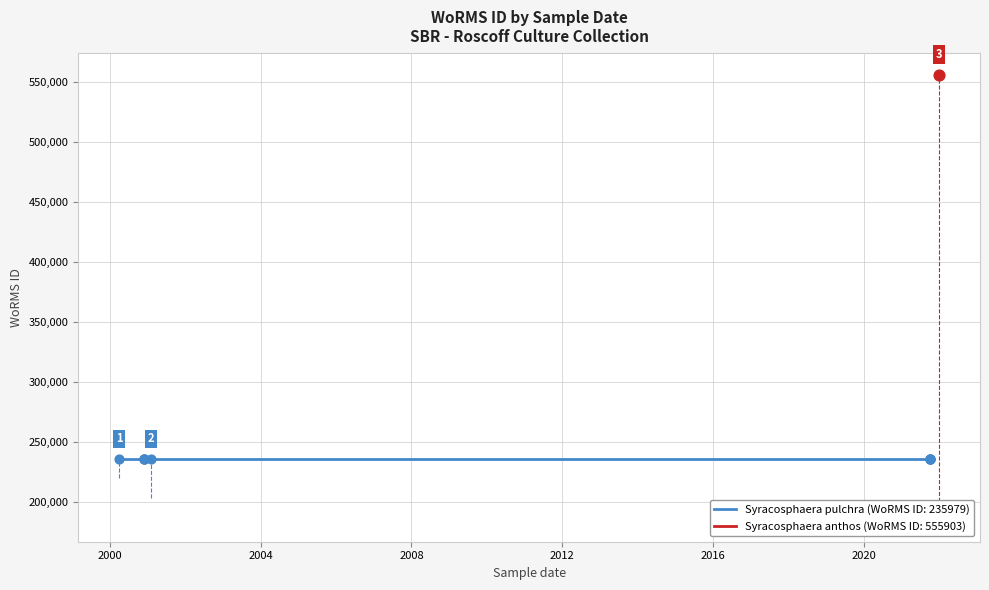

Which has a higher value, 01-12-2000 or 01-02-2001?

01-12-2000